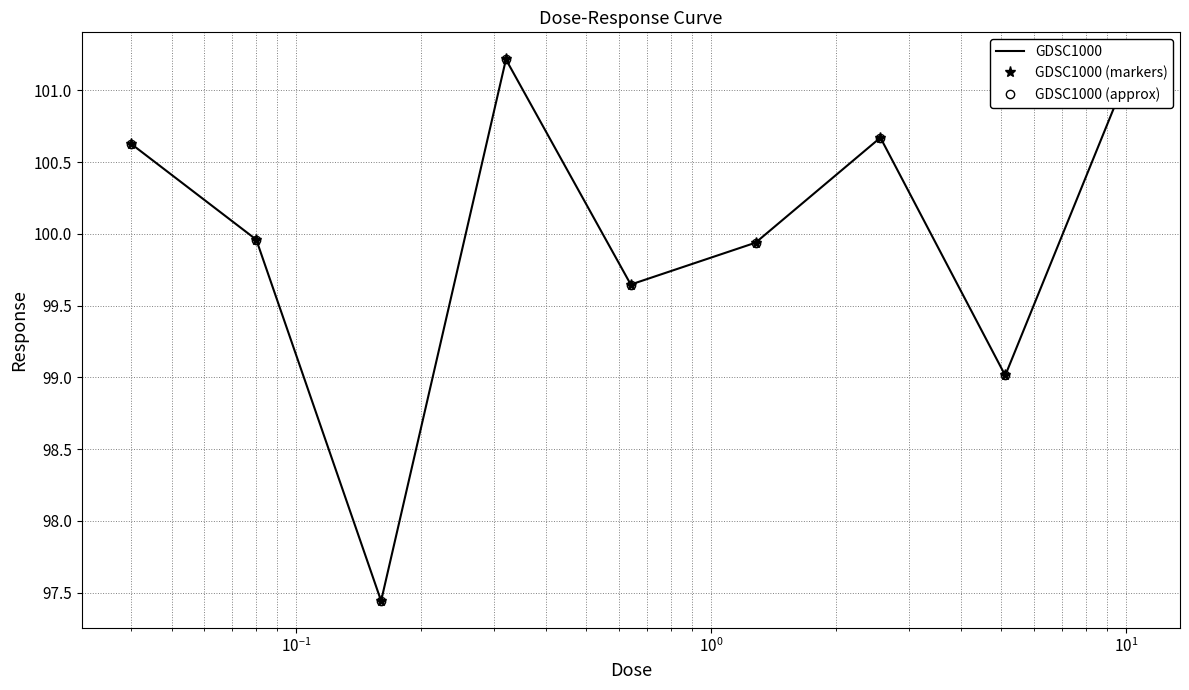

True or false: GDSC1000 (markers) and GDSC1000 (approx) intersect in this chart.

False